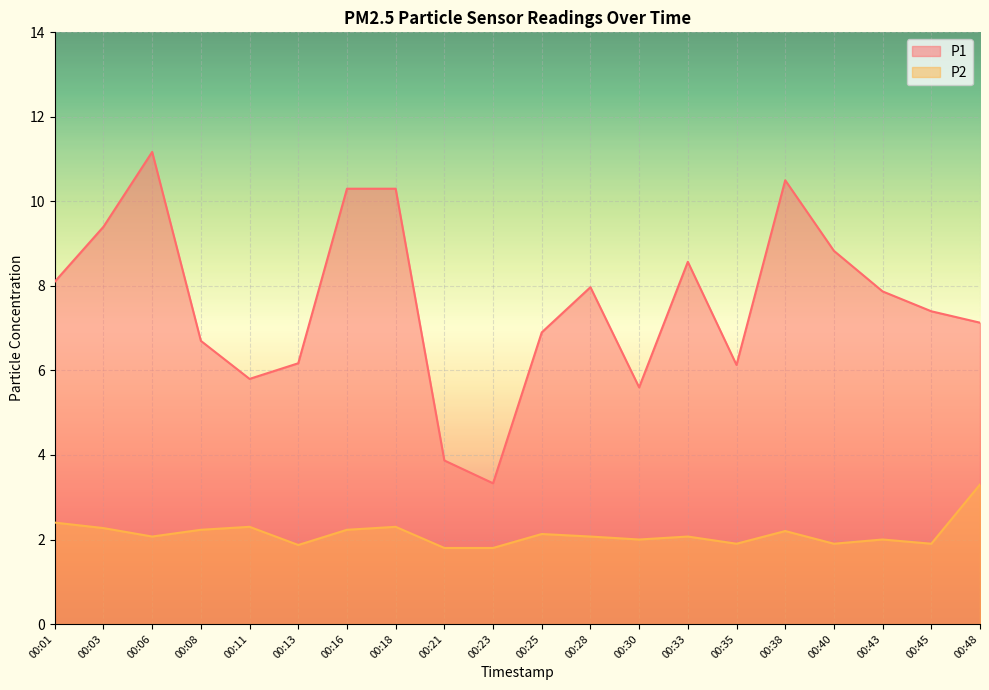

True or false: P2 and P1 intersect in this chart.

False